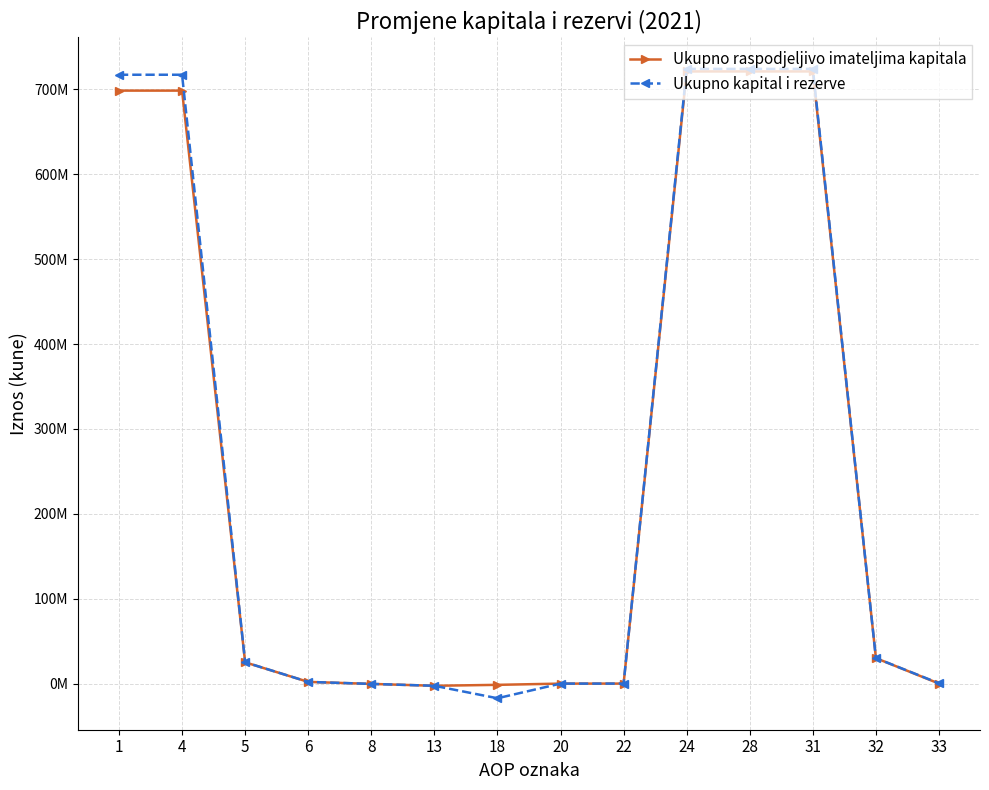

What are all the series names shown in the legend?

Ukupno raspodjeljivo imateljima kapitala, Ukupno kapital i rezerve